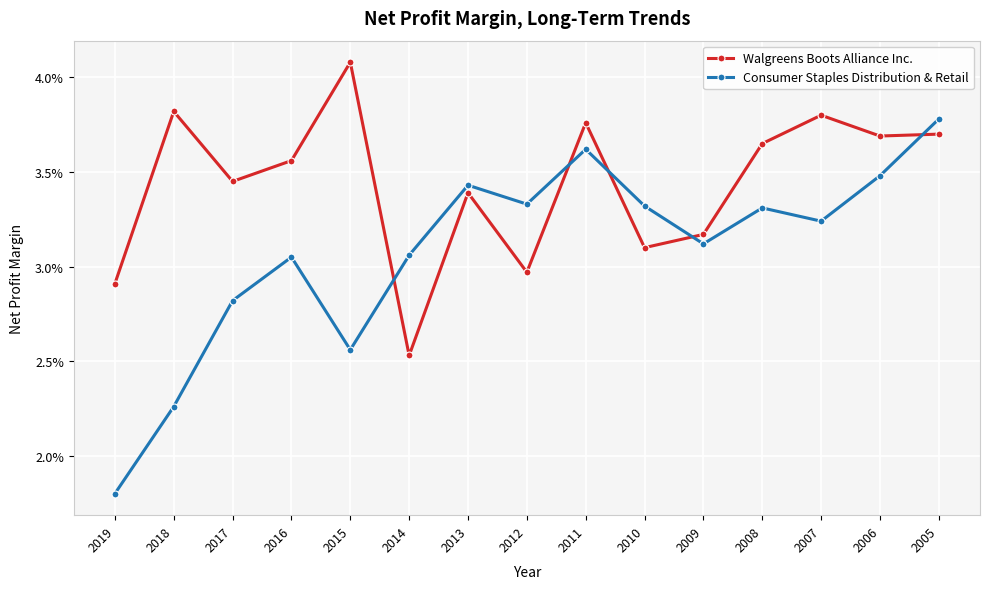

What are all the series names shown in the legend?

Walgreens Boots Alliance Inc., Consumer Staples Distribution & Retail